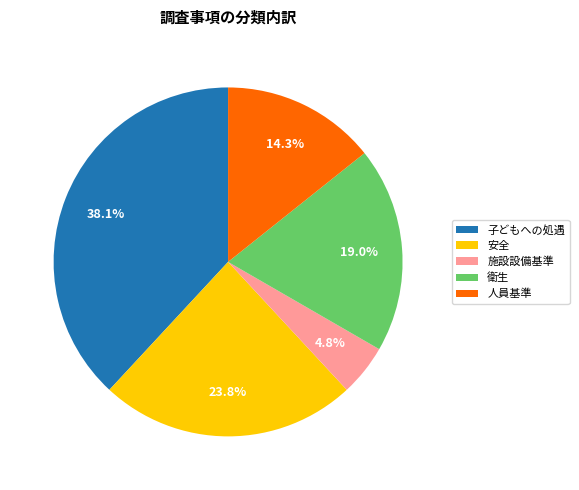

Is it true that 施設設備基準 is 13% of the pie?

False